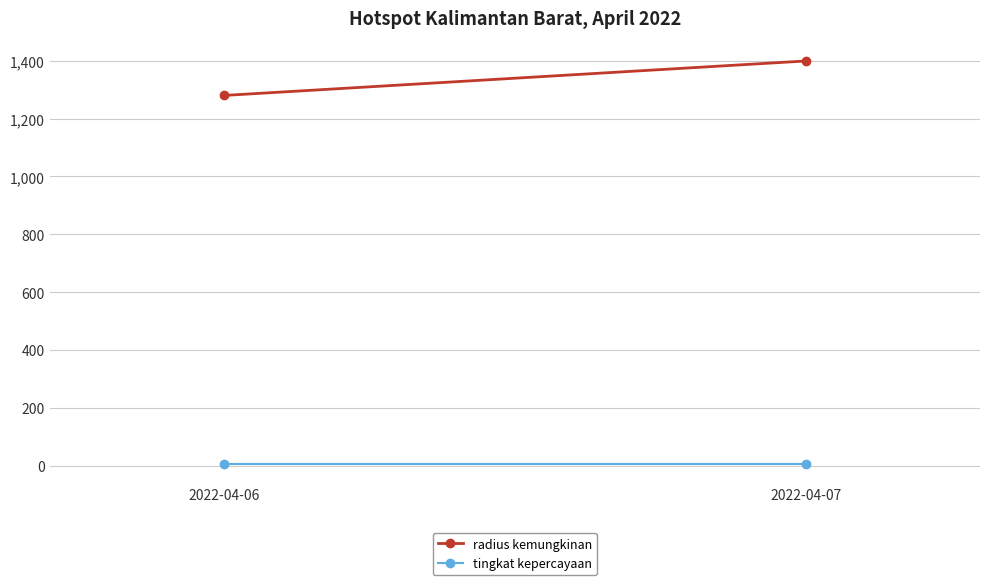

What are all the series names shown in the legend?

radius kemungkinan, tingkat kepercayaan